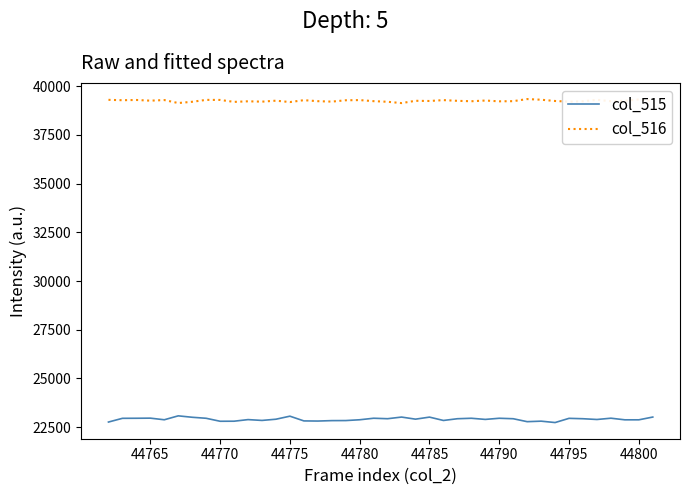

Rank the series by their maximum value, from lowest to highest.

col_515, col_516